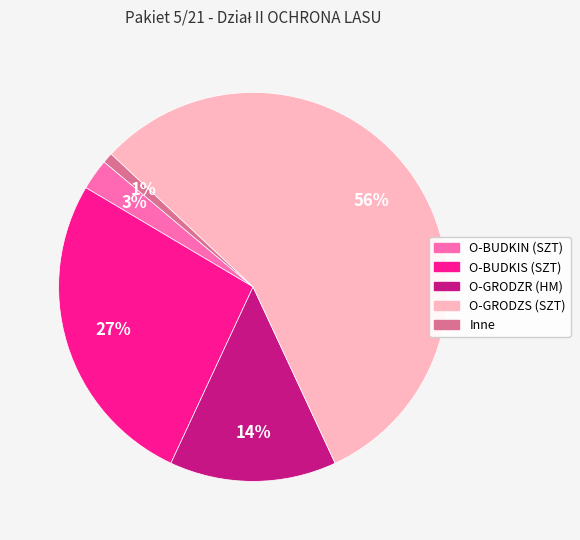

What is the smallest slice in the pie chart?

Inne